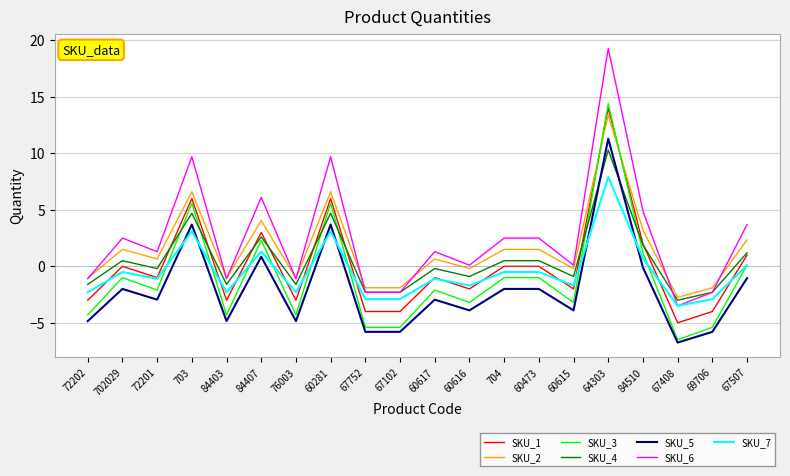

True or false: SKU_1 has a value of -3.0 at 76003.

True